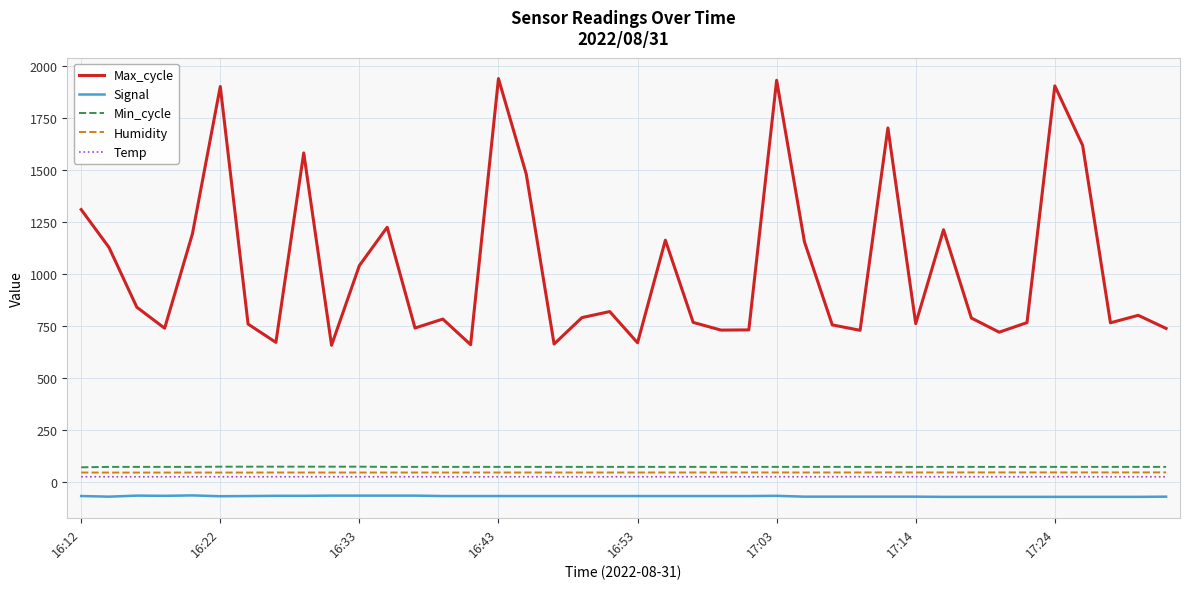

What is the difference between the maximum and minimum values in the Temp series?

0.2